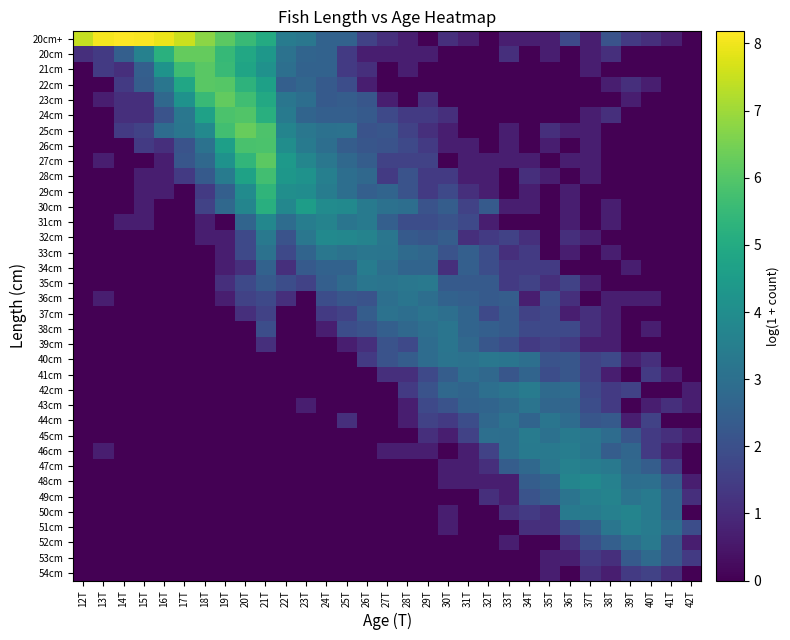

What is the spread (max minus min) of values at 26T?

3.7